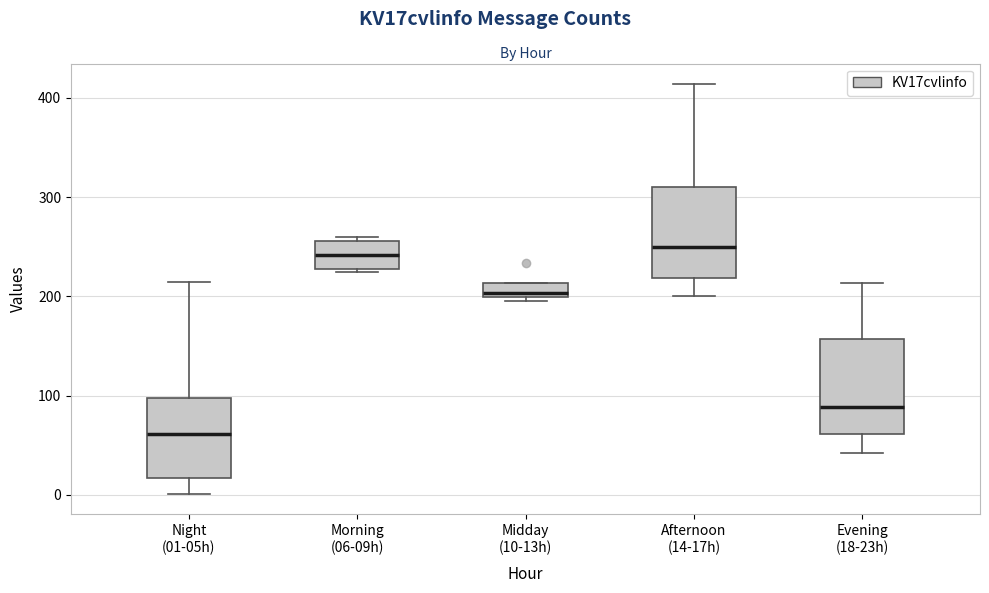

Where does the lower whisker of the box for Afternoon (14-17h) end on the y-axis? The values are not printed on the chart, so give them approximately, as read against the axis.

200